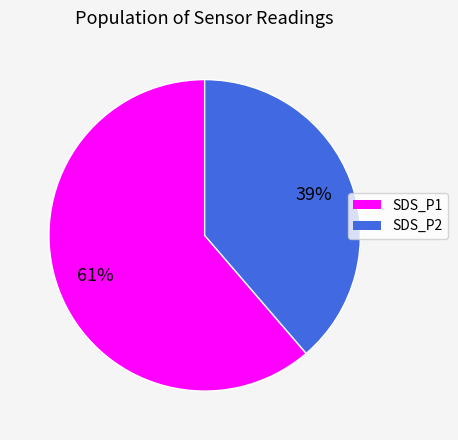

Which slice represents more than half of the pie?

SDS_P1